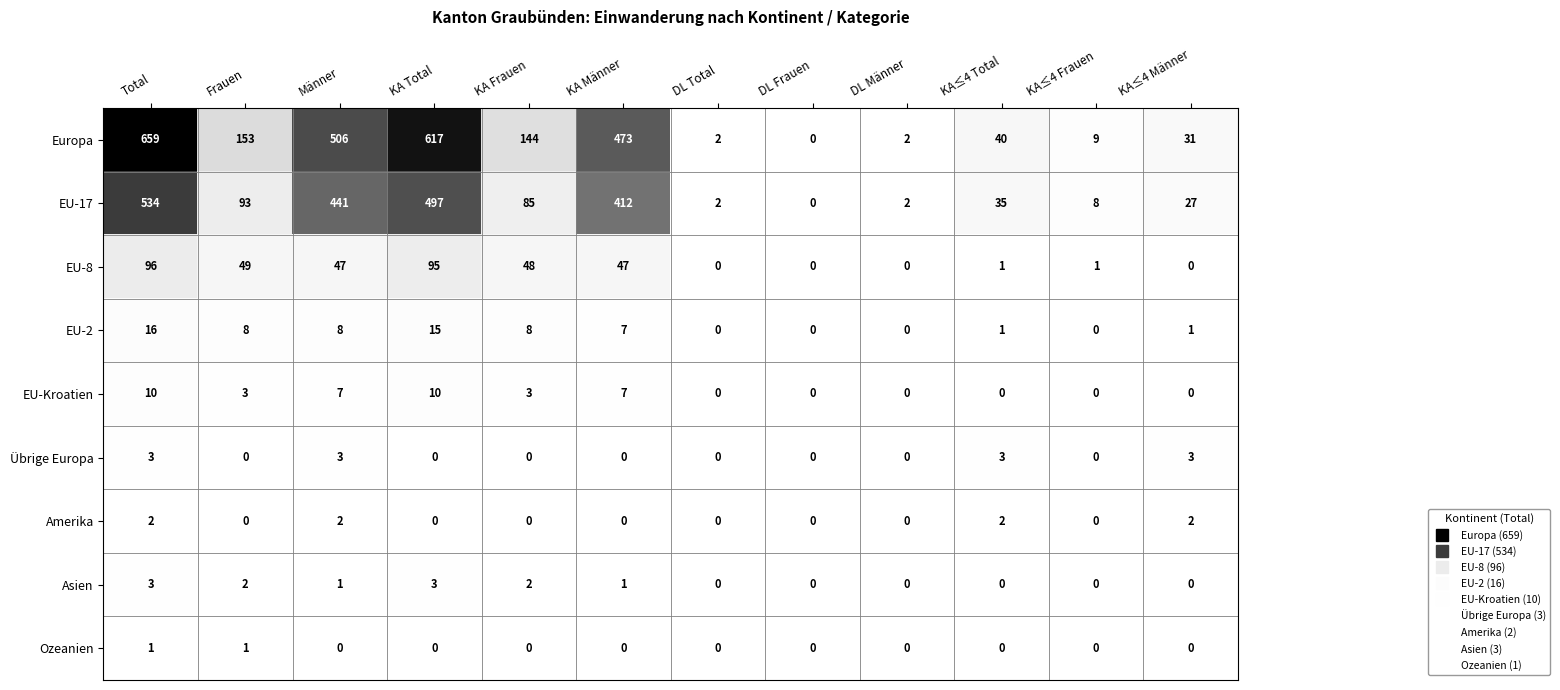

What is the difference between the maximum and second lowest values in the EU-2 series?

16